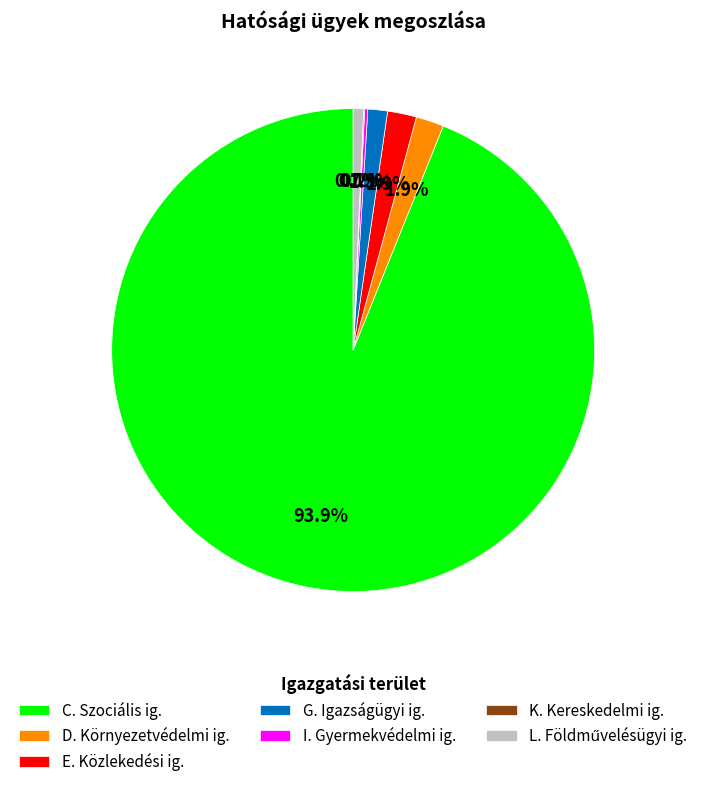

Between D. Környezetvédelmi ig. and G. Igazságügyi ig., which is larger?

D. Környezetvédelmi ig.